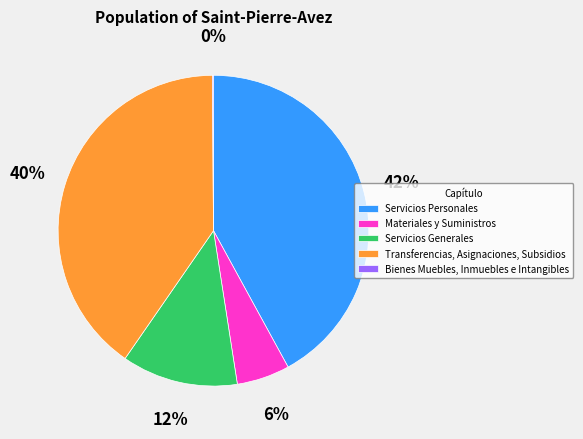

Approximately how many times larger is the value at Servicios Generales compared to Transferencias, Asignaciones, Subsidios?

0.3